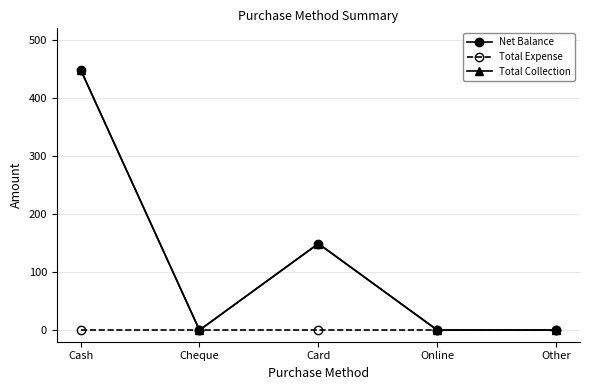

Count the Net Balance values in the range 0 to 149.

4